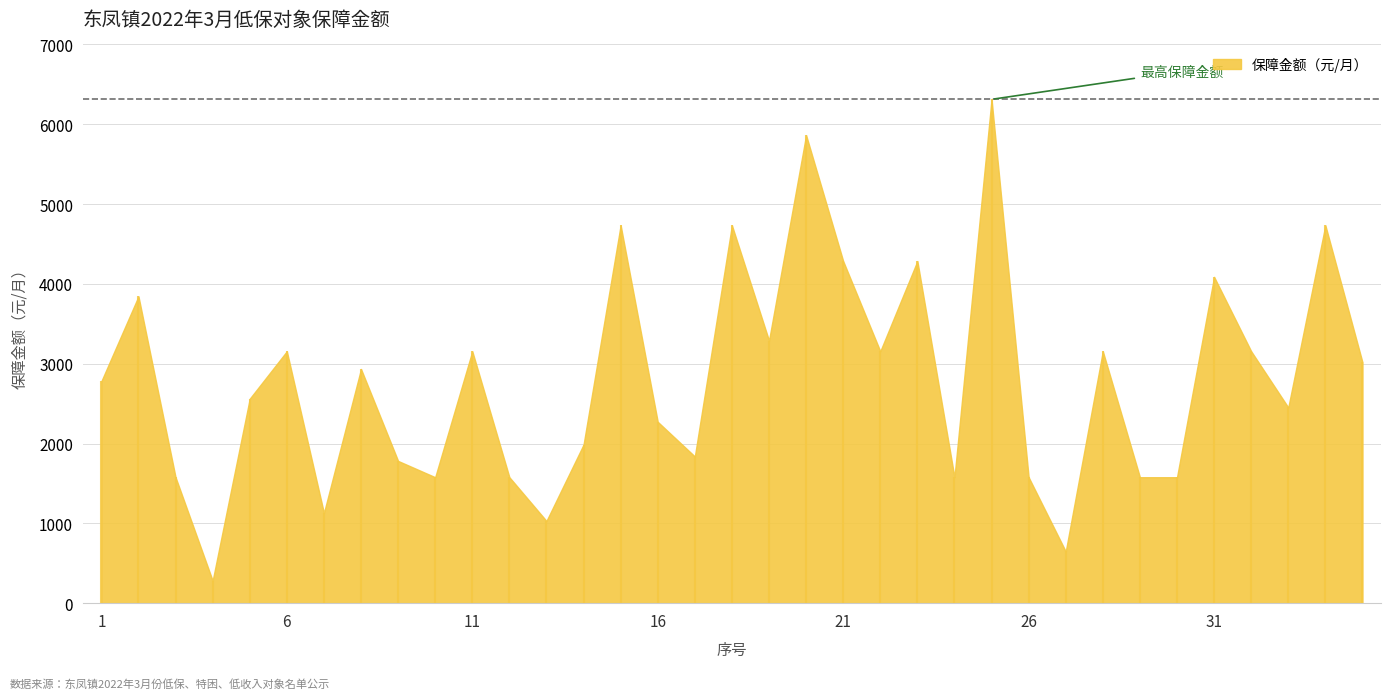

Rank the categories by value from highest to lowest.

25, 20, 15, 18, 34, 21, 23, 31, 2, 19, 6, 11, 22, 28, 32, 35, 8, 1, 5, 33, 16, 14, 17, 9, 3, 10, 12, 24, 26, 29, 30, 7, 13, 27, 4